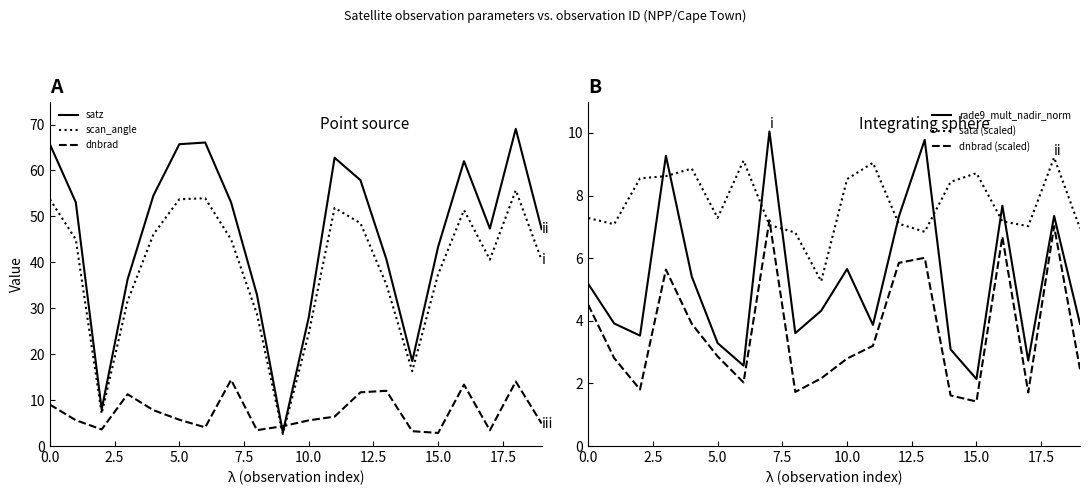

Which series ends up on top after the final intersection of satz and dnbrad?

satz